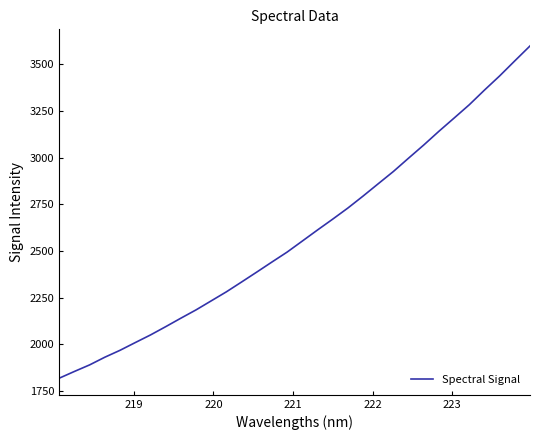

True or false: the data has more than 0 interior local peaks.

False